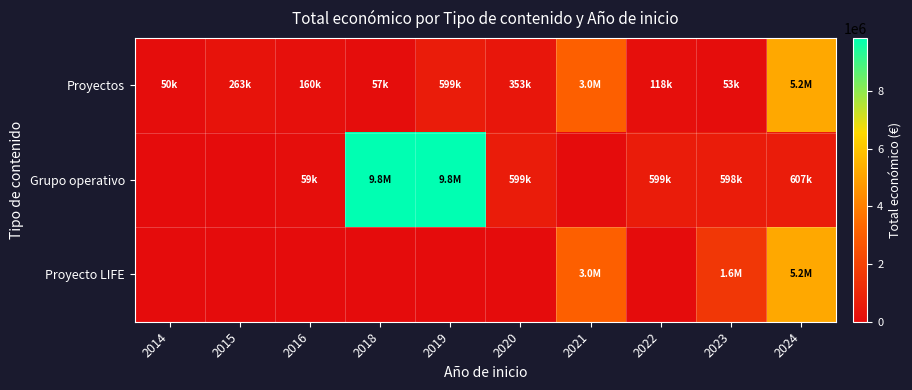

What is the greatest value displayed?

9847932